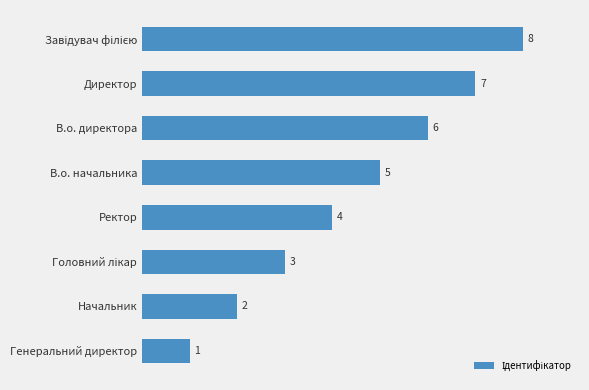

What is the ratio of the value at Директор to the value at В.о. директора?

1.2